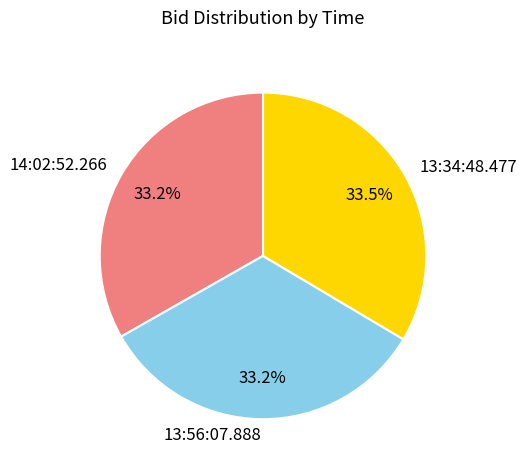

How many segments does this pie chart have?

3